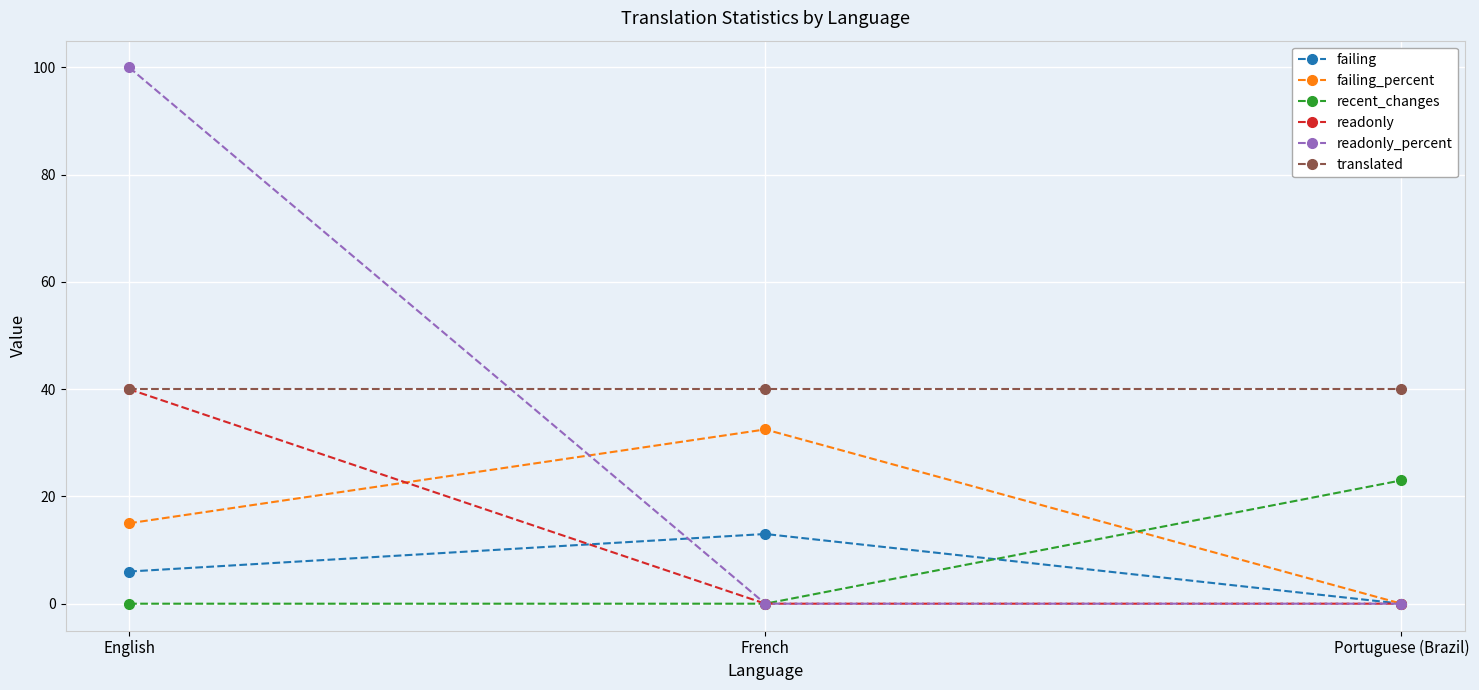

Which category has the highest value across all series?

English